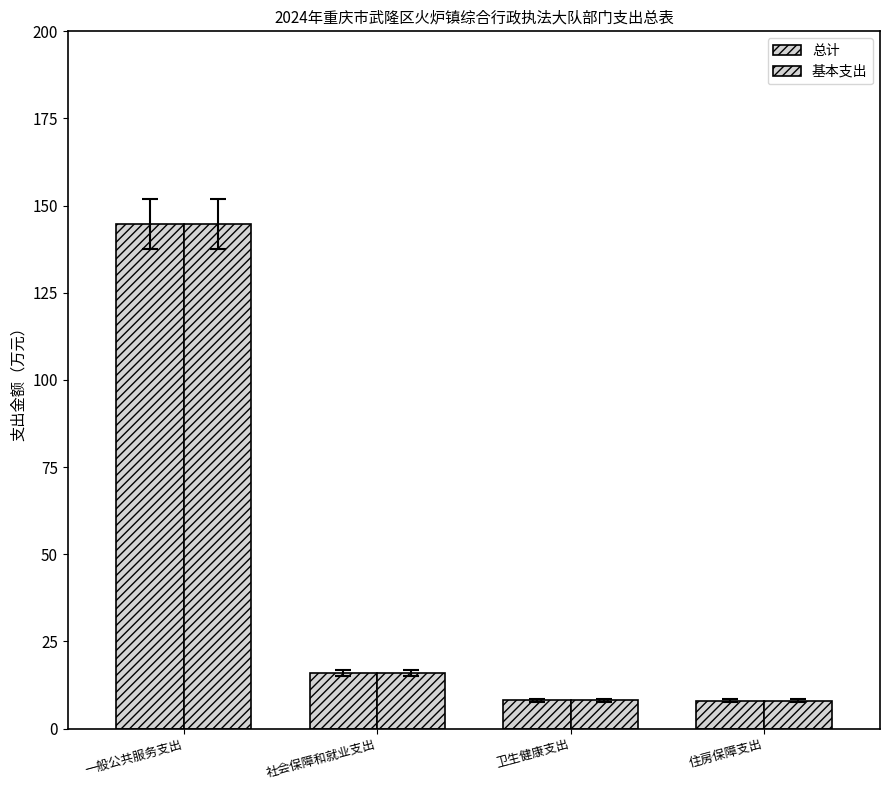

How many groups of bars are there?

4